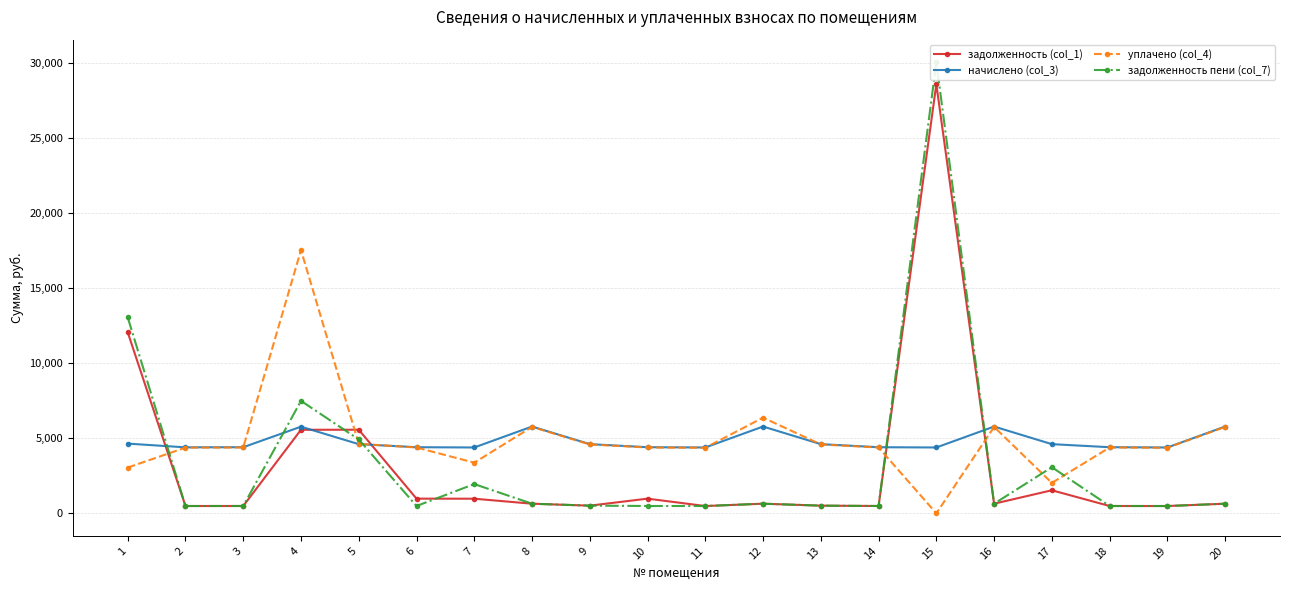

How many interior local peaks does the начислено (col_3) series have?

4